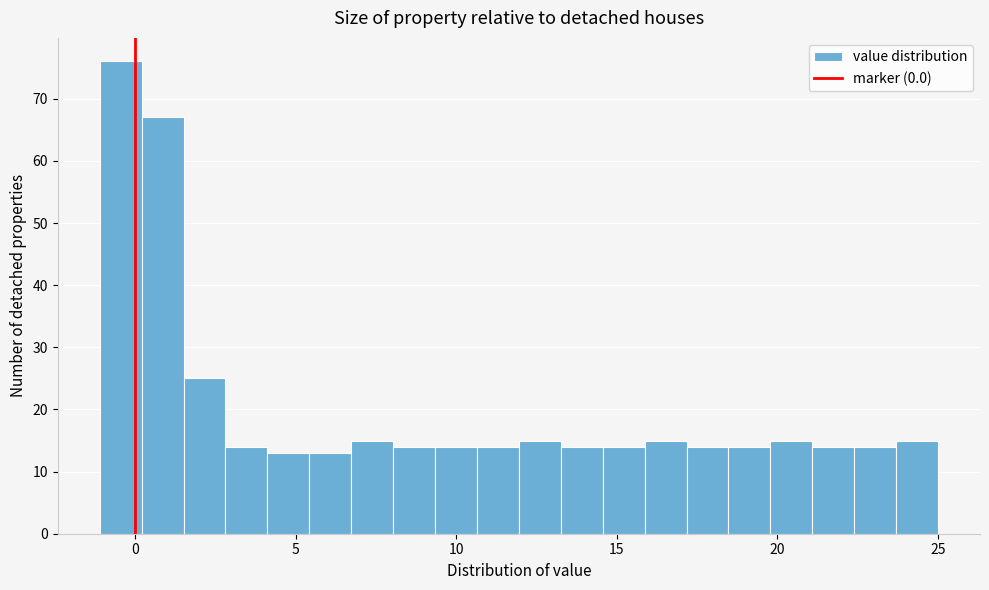

Read against the x-axis, roughly where is the centre of the tallest bar?

-0.5